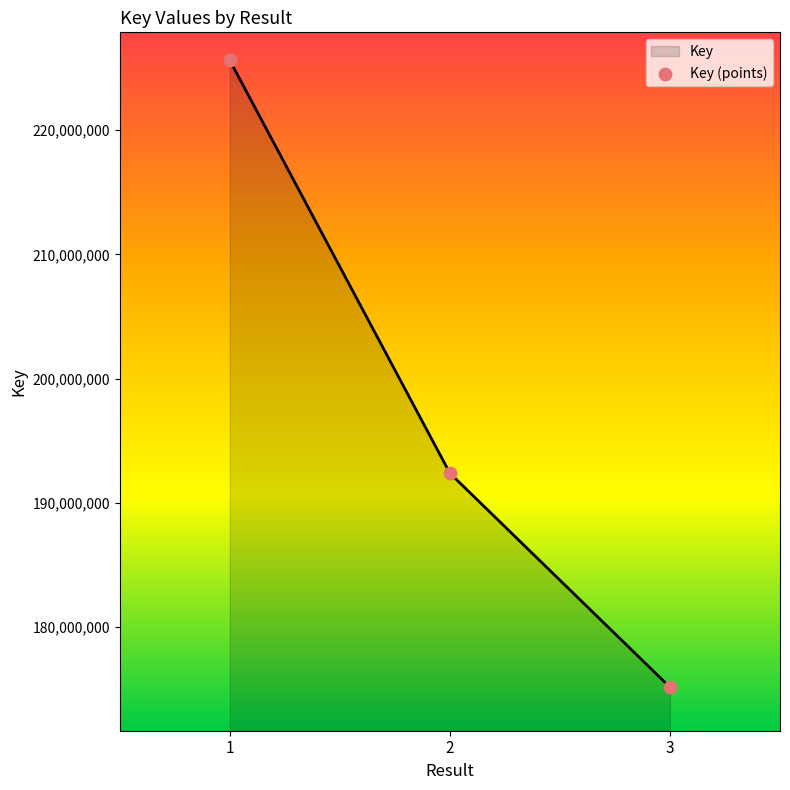

Between 2 and 3, which is larger?

2